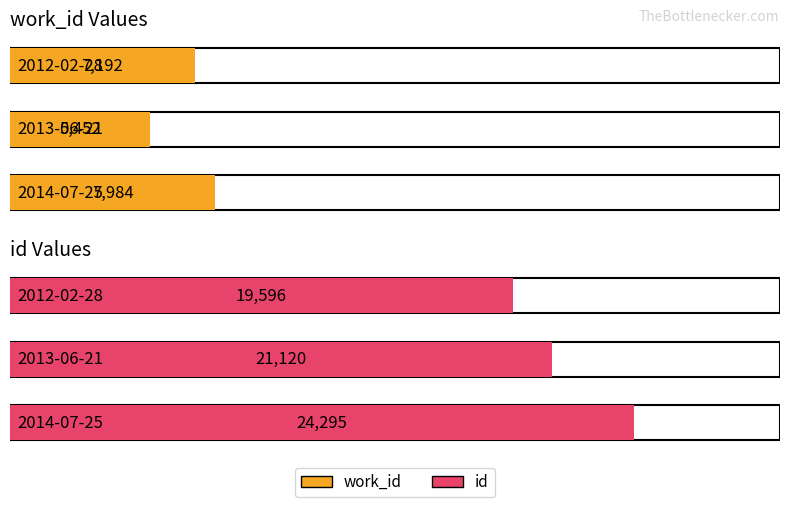

Between 2013-06-21 and 2014-07-25, which is larger?

2014-07-25